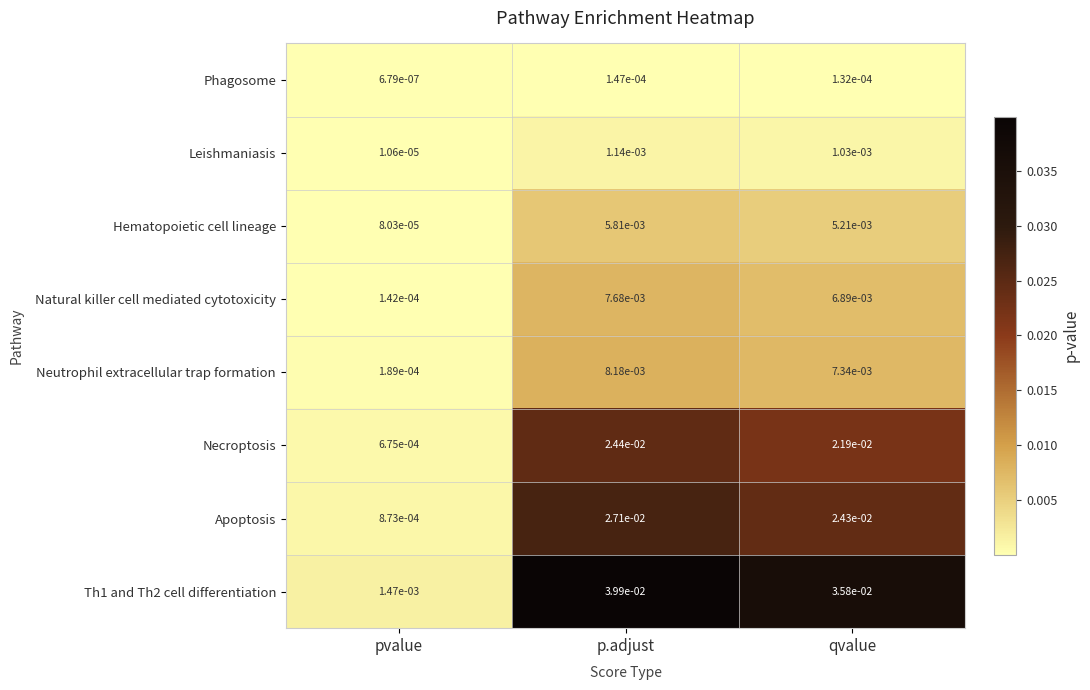

List the labels in order of Neutrophil extracellular trap formation value, largest first.

p.adjust, qvalue, pvalue